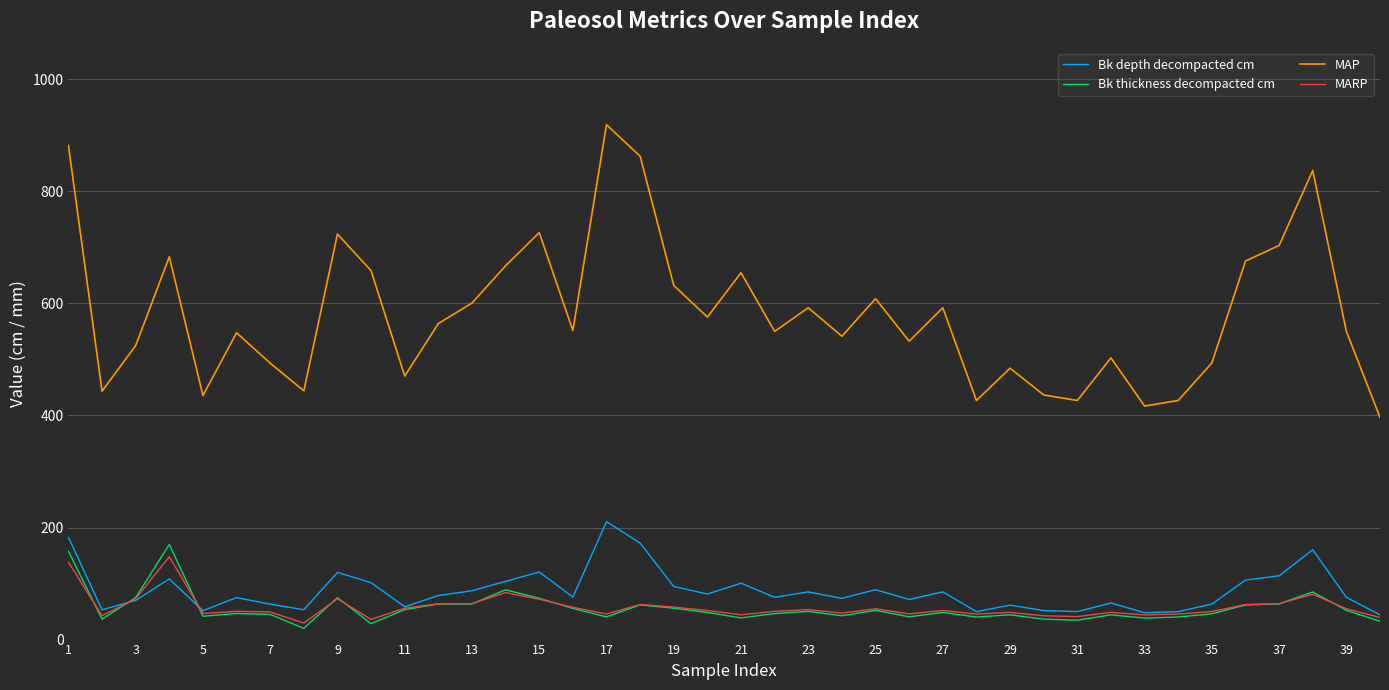

True or false: MARP and MAP cross at least once.

False